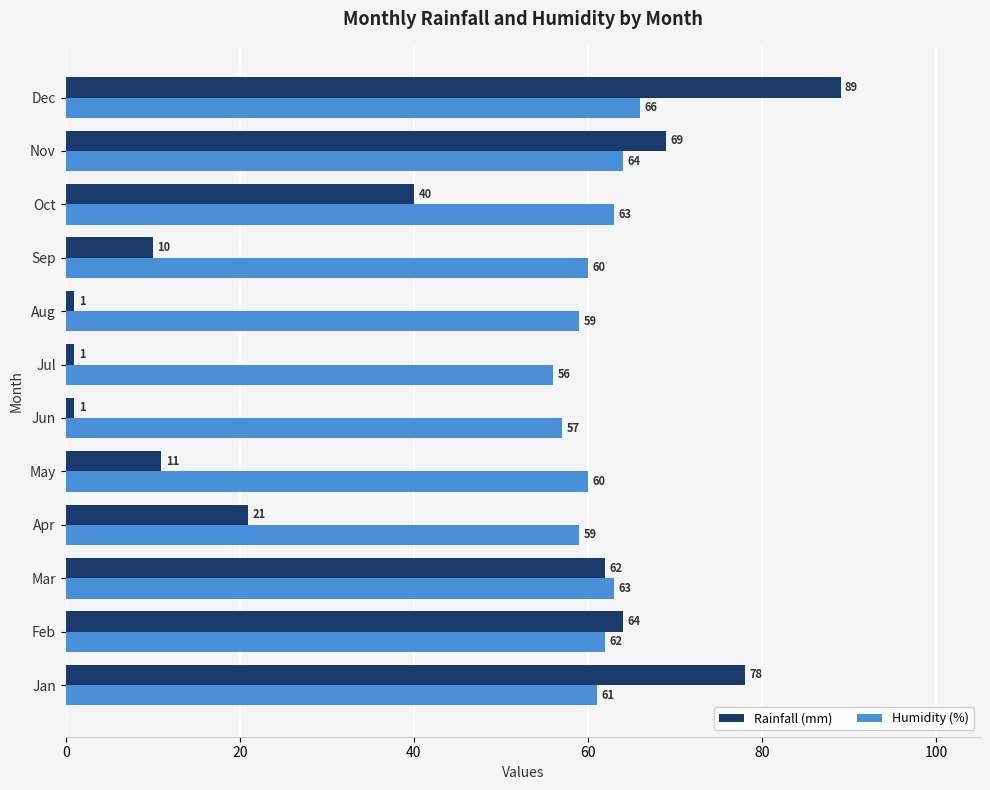

Count the Humidity (%) values in the range 59 to 63.

8